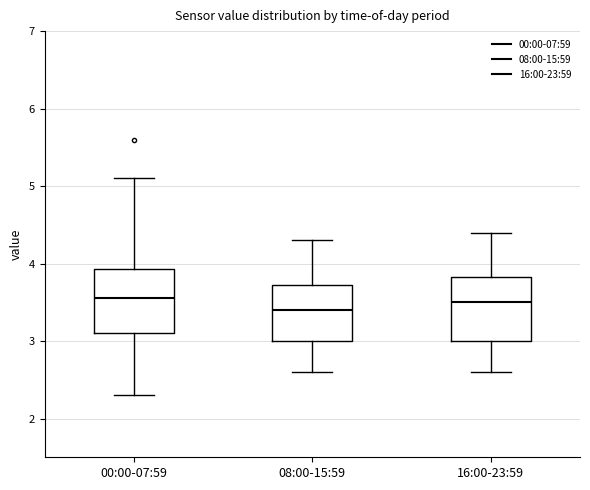

Reading left to right, read every box against the y-axis: the position of its median line, the range the box covers, and the ends of its whiskers. The values are not printed on the chart, so give them approximately, as read against the axis.

00:00-07:59: median 3.6, box 3.1 to 3.9, whiskers 2.3 to 5.1
08:00-15:59: median 3.4, box 3.0 to 3.7, whiskers 2.6 to 4.3
16:00-23:59: median 3.5, box 3.0 to 3.8, whiskers 2.6 to 4.4